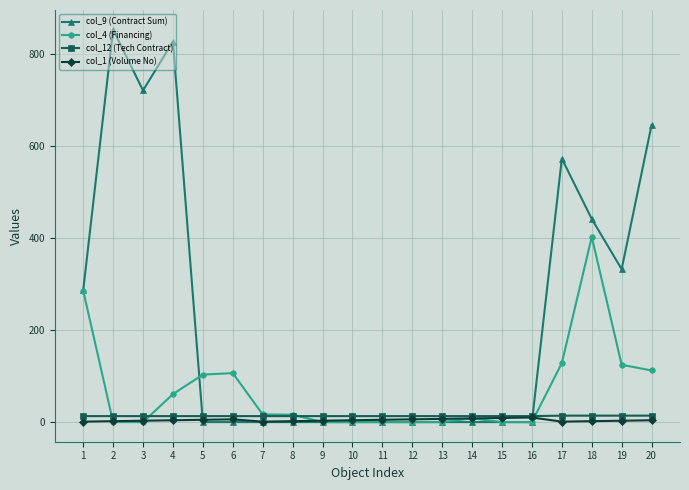

Is it true that col_12 (Tech Contract) equals 14.0 at 19?

True